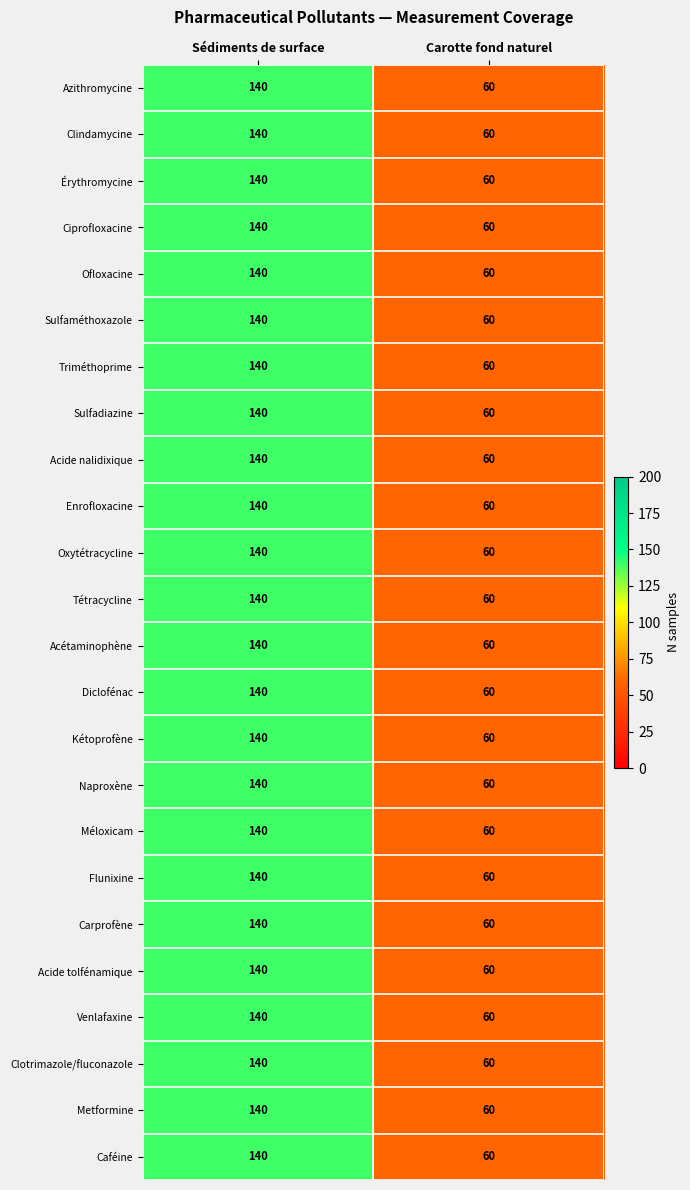

What is the average value of the Ofloxacine series?

100